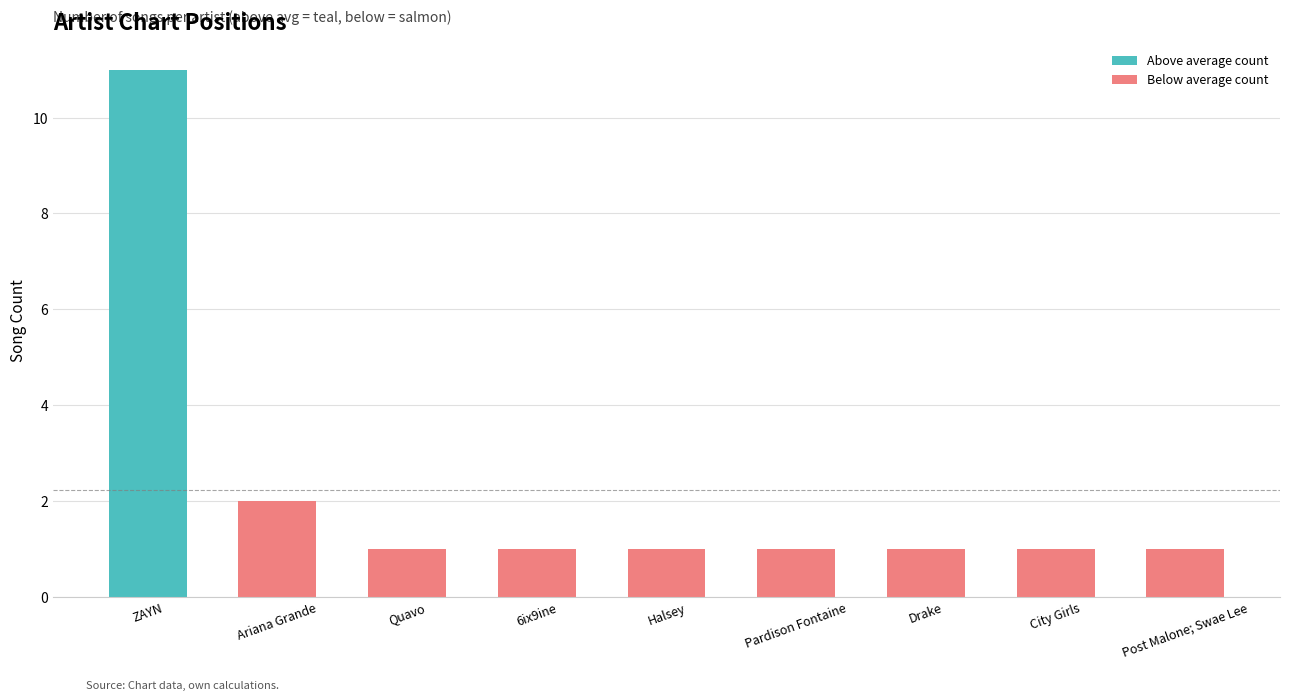

Which category has the highest value across all series?

ZAYN